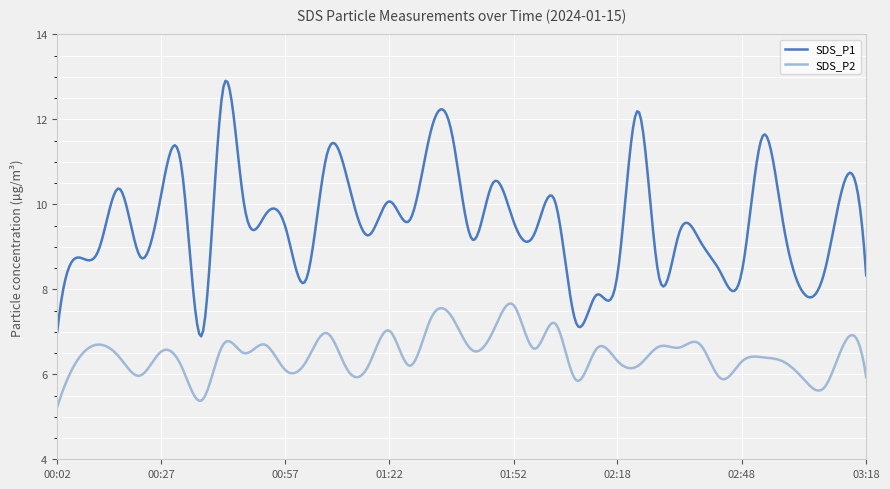

True or false: SDS_P1 and SDS_P2 cross at least once.

False